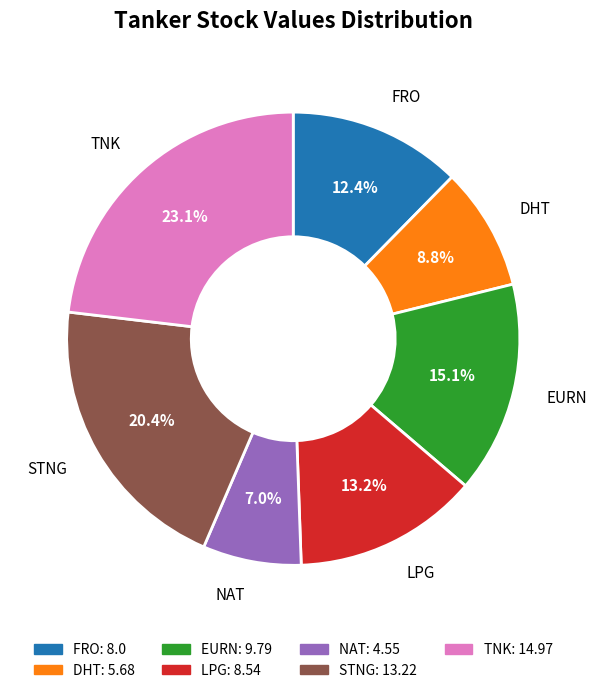

What is the smallest slice in the pie chart?

NAT